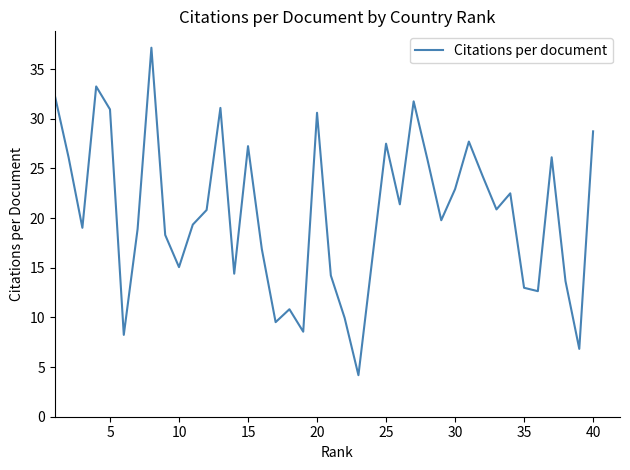

What is the minimum value shown in the chart?

4.2